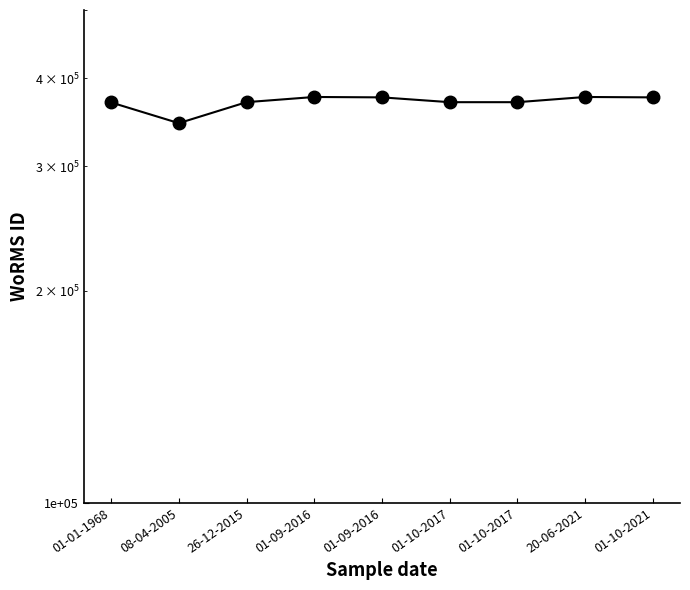

How many categories are shown in the chart?

9